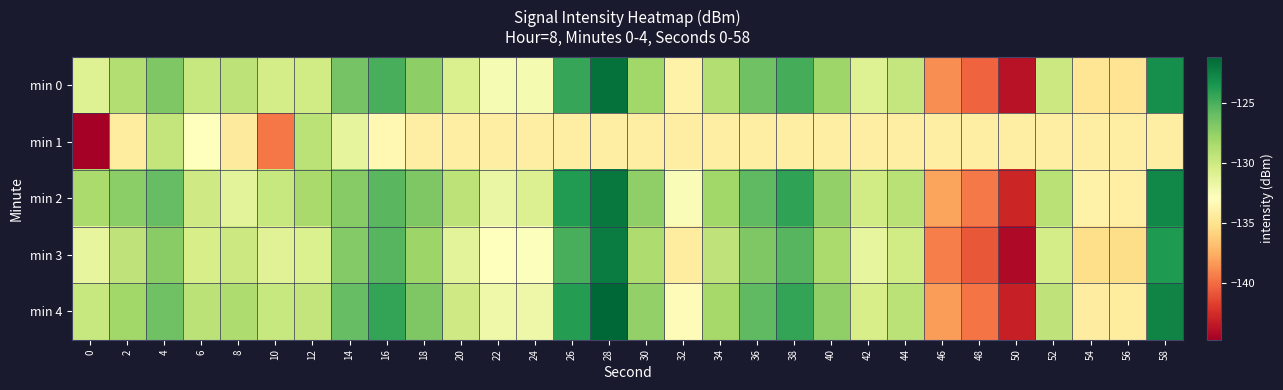

Reading left to right, what are all the values shown in this chart?

min 0: 0=-131.0	2=-128.8	4=-126.9	6=-129.8	8=-129.3	10=-130.4	12=-130.2	14=-126.4	16=-125.0	18=-127.3	20=-130.7	22=-132.4	24=-132.4	26=-124.4	28=-121.7	30=-128.1	32=-133.9	34=-128.8	36=-126.3	38=-125.0	40=-128.0	42=-131.0	44=-129.7	46=-138.8	48=-140.3	50=-143.7	52=-129.9	54=-134.8	56=-134.9	58=-123.2
min 1: 0=-144.7	2=-134.3	4=-129.6	6=-132.9	8=-134.4	10=-139.6	12=-129.3	14=-131.4	16=-133.5	18=-134.2	20=-134.2	22=-134.2	24=-134.2	26=-134.2	28=-134.2	30=-134.2	32=-134.2	34=-134.2	36=-134.2	38=-134.2	40=-134.2	42=-134.2	44=-134.2	46=-134.2	48=-134.2	50=-134.2	52=-134.2	54=-134.2	56=-134.2	58=-134.2
min 2: 0=-128.5	2=-127.3	4=-125.9	6=-130.1	8=-131.2	10=-129.8	12=-128.4	14=-127.1	16=-125.6	18=-126.8	20=-129.3	22=-131.7	24=-130.9	26=-123.8	28=-122.1	30=-127.5	32=-132.6	34=-128.1	36=-125.7	38=-124.3	40=-127.6	42=-130.2	44=-129.1	46=-137.9	48=-139.5	50=-142.8	52=-129.1	54=-133.9	56=-134.1	58=-122.8
min 3: 0=-131.5	2=-129.4	4=-127.2	6=-130.5	8=-130.0	10=-131.1	12=-130.8	14=-127.0	16=-125.5	18=-127.9	20=-131.2	22=-132.9	24=-132.8	26=-125.0	28=-122.3	30=-128.7	32=-134.4	34=-129.4	36=-126.8	38=-125.5	40=-128.5	42=-131.5	44=-130.2	46=-139.3	48=-140.8	50=-144.2	52=-130.4	54=-135.3	56=-135.4	58=-123.7
min 4: 0=-129.8	2=-128.1	4=-126.3	6=-129.2	8=-128.7	10=-129.8	12=-129.6	14=-125.9	16=-124.4	18=-126.8	20=-130.1	22=-132.0	24=-131.9	26=-123.9	28=-121.2	30=-127.6	32=-133.3	34=-128.3	36=-125.7	38=-124.4	40=-127.5	42=-130.5	44=-129.2	46=-138.2	48=-139.7	50=-143.1	52=-129.4	54=-134.3	56=-134.4	58=-122.6